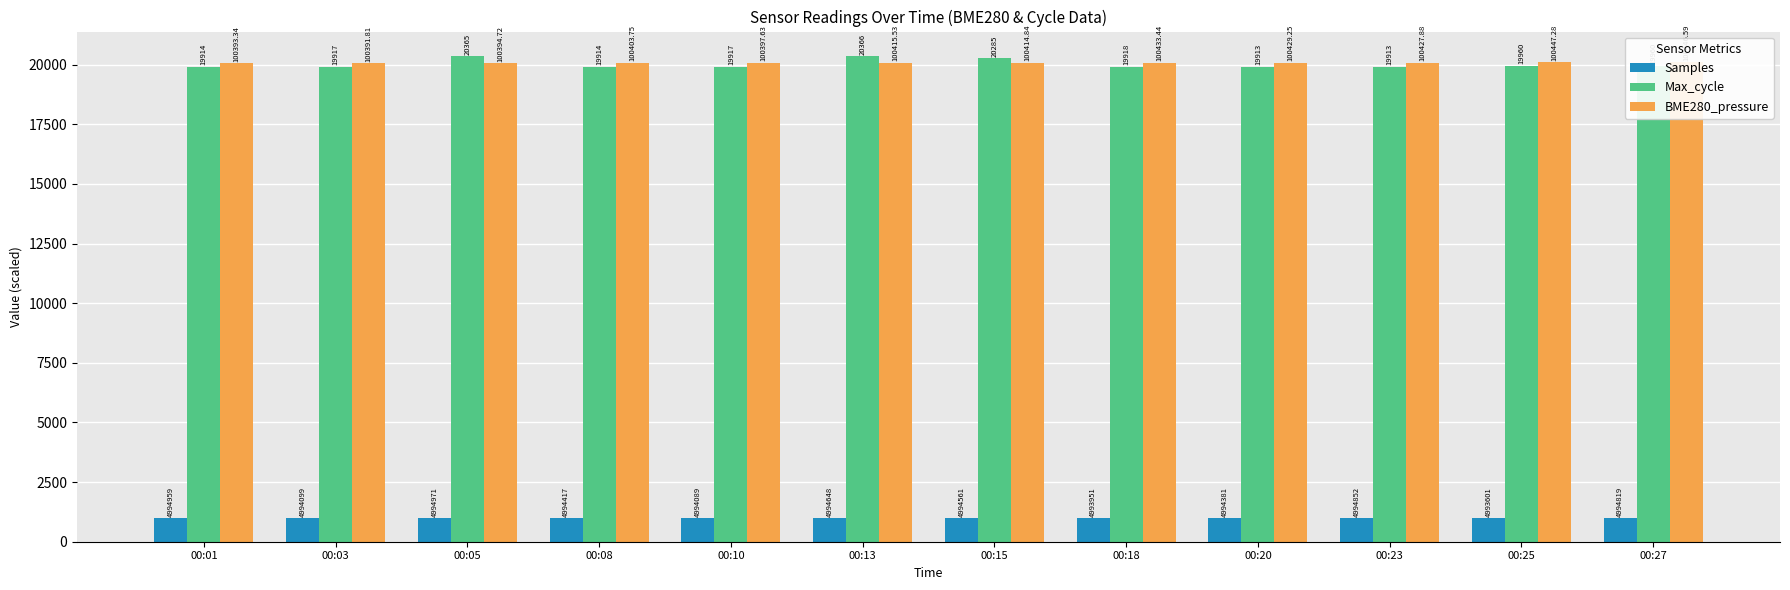

How many groups of bars are there?

12